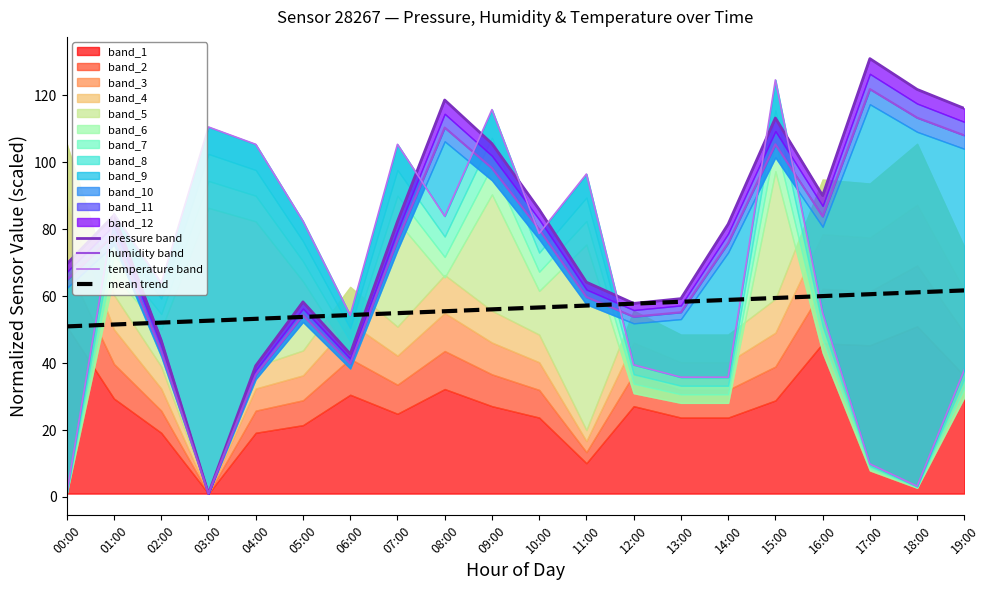

What is the lowest value of the humidity band series?

1.0